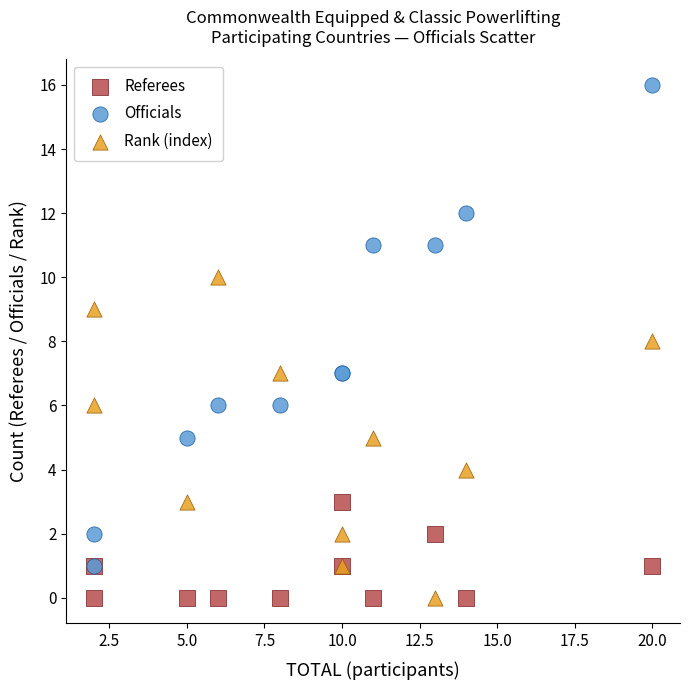

Which series has the widest spread of Y values?

Officials